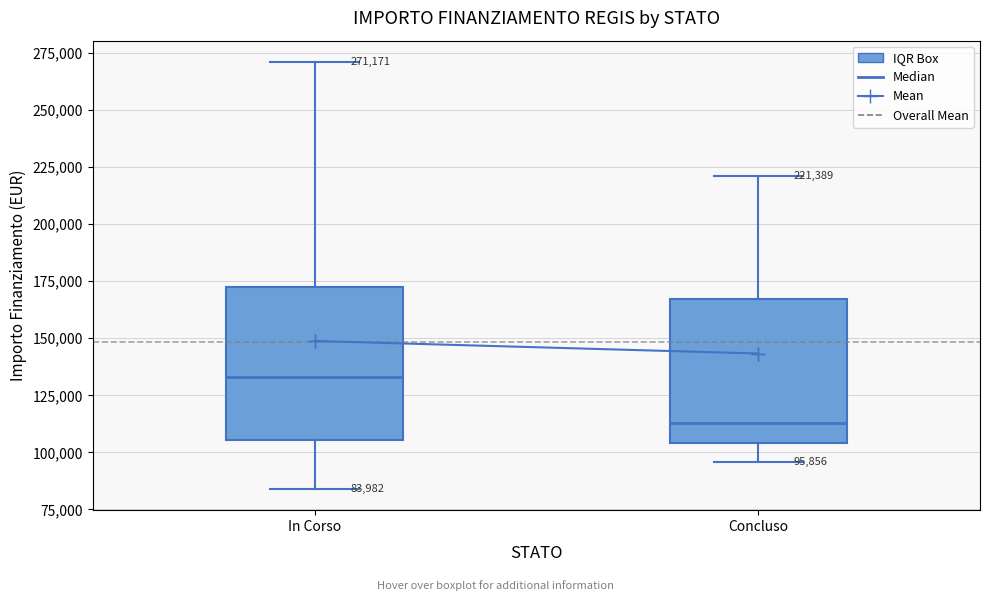

Which box has the lowest median line?

Concluso